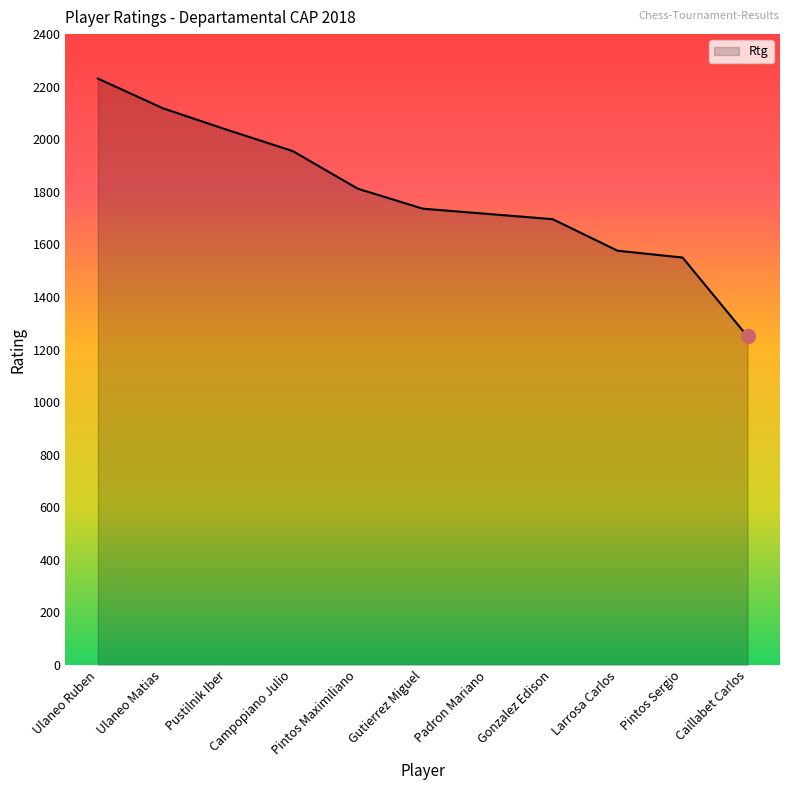

At which category does the chart reach its peak across all series?

Ulaneo Ruben